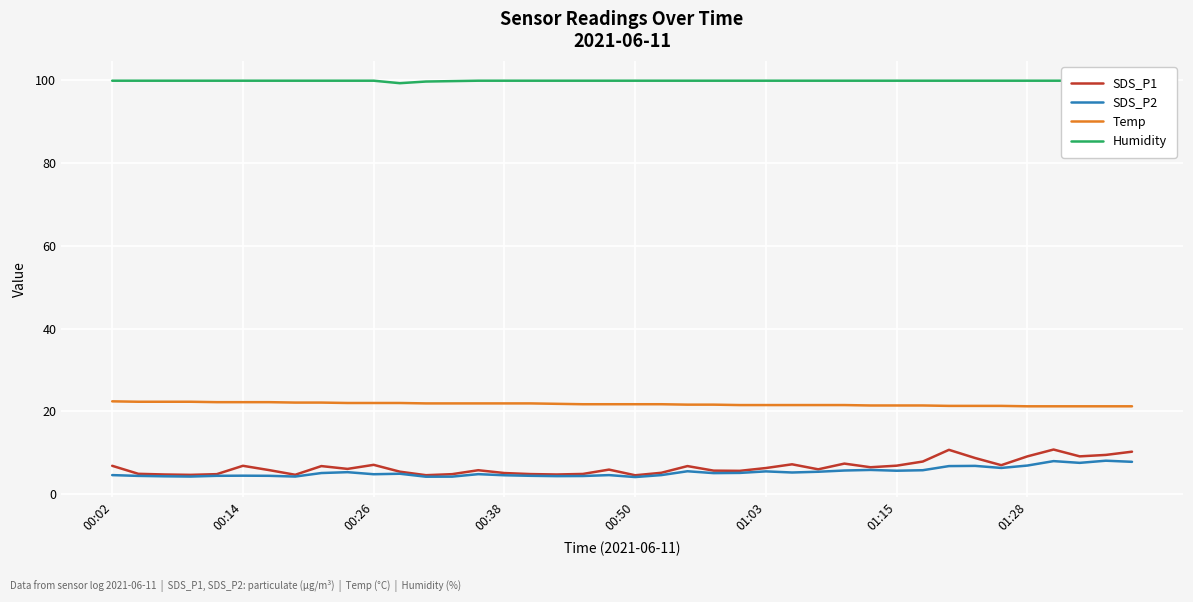

What is the difference between the second highest and minimum values in the SDS_P1 series?

6.1